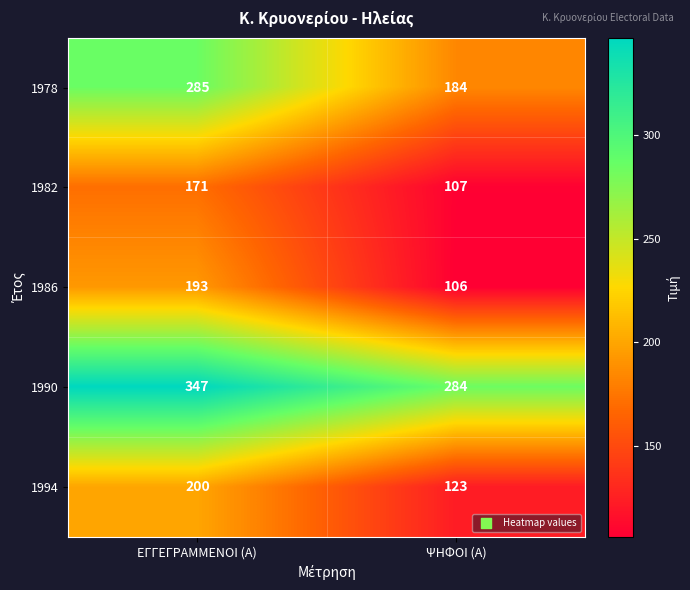

Which series has the largest range (max minus min)?

1978